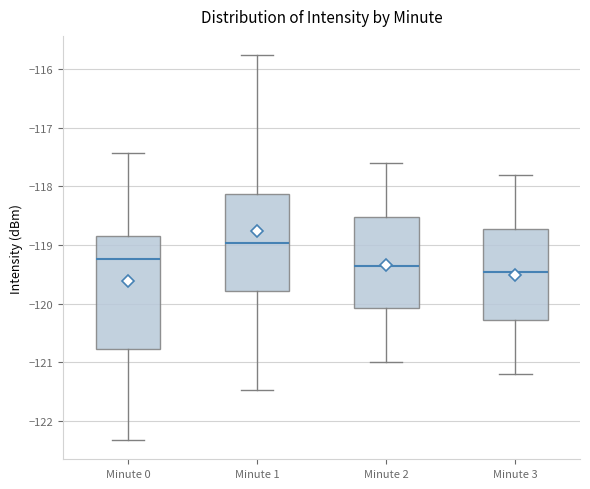

Where does the lower whisker of the box for Minute 1 end on the y-axis? The values are not printed on the chart, so give them approximately, as read against the axis.

-121.5